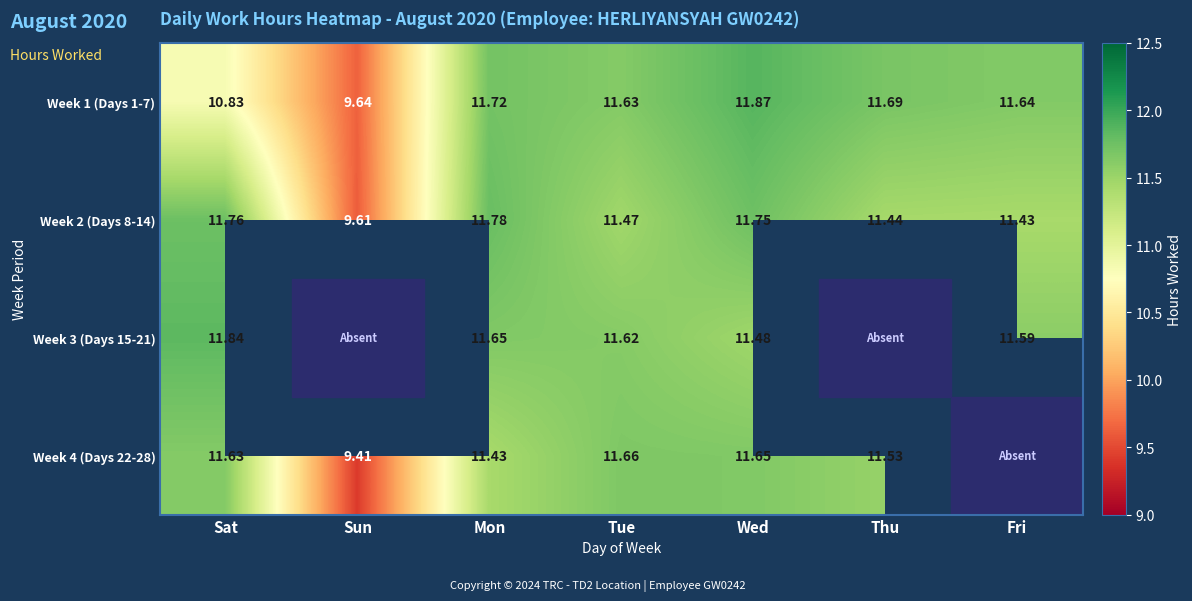

Is the value of Week 3 (Days 15-21) at Wed greater than the value of Week 2 (Days 8-14) at Mon?

No